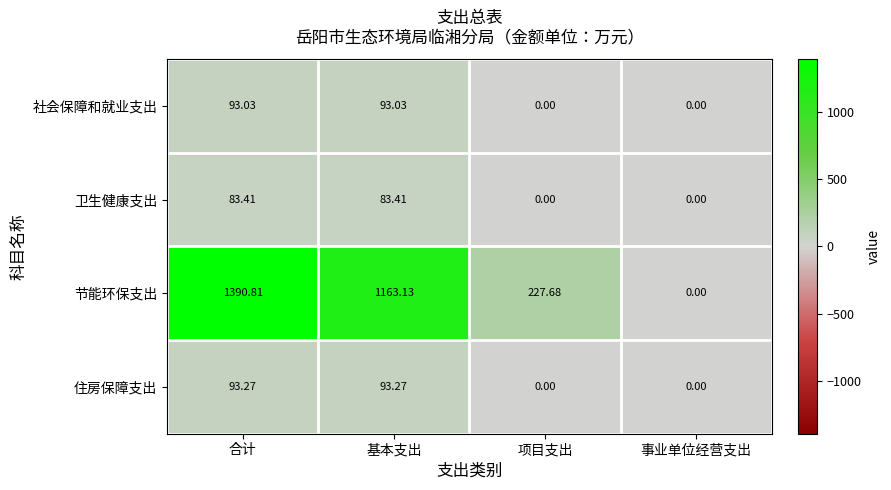

Which category has the highest value across all series?

合计